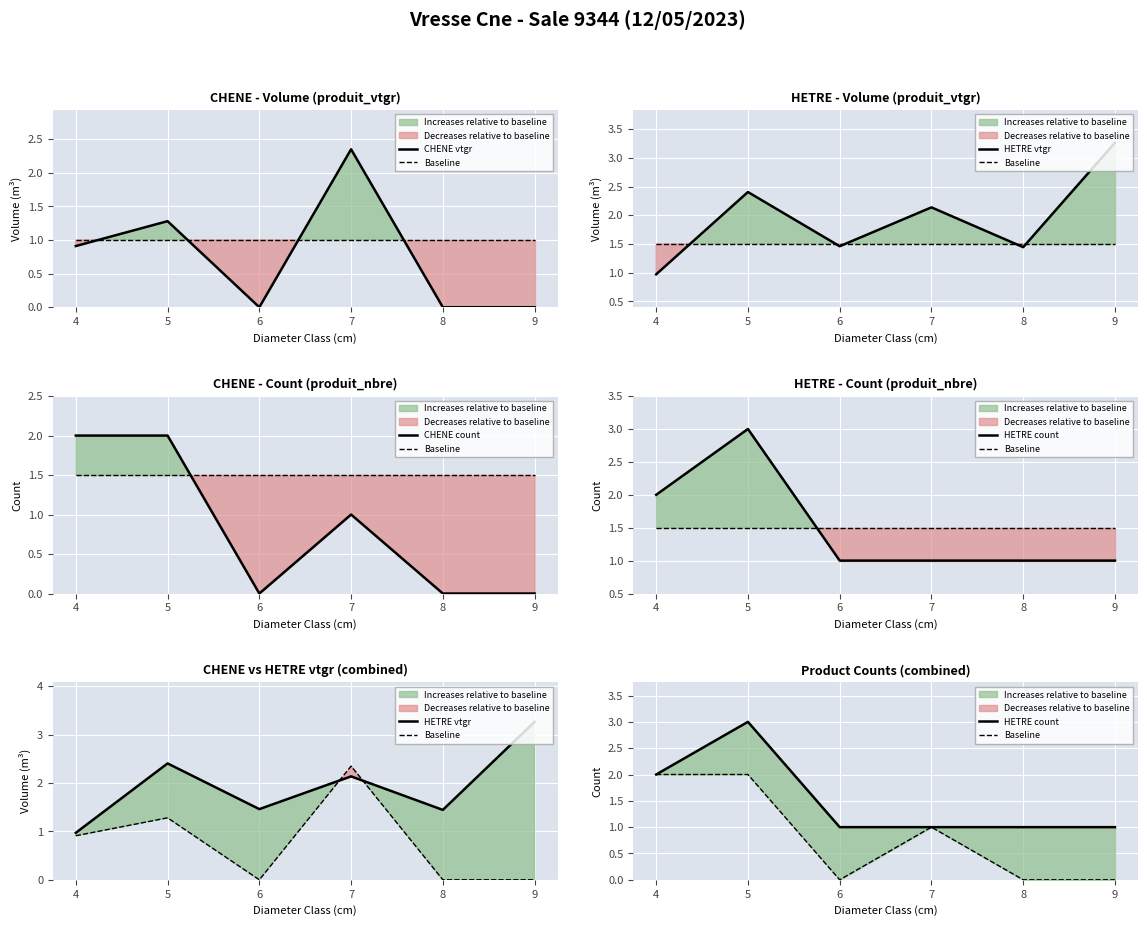

What is the difference between the highest and lowest values at 4?

1.1